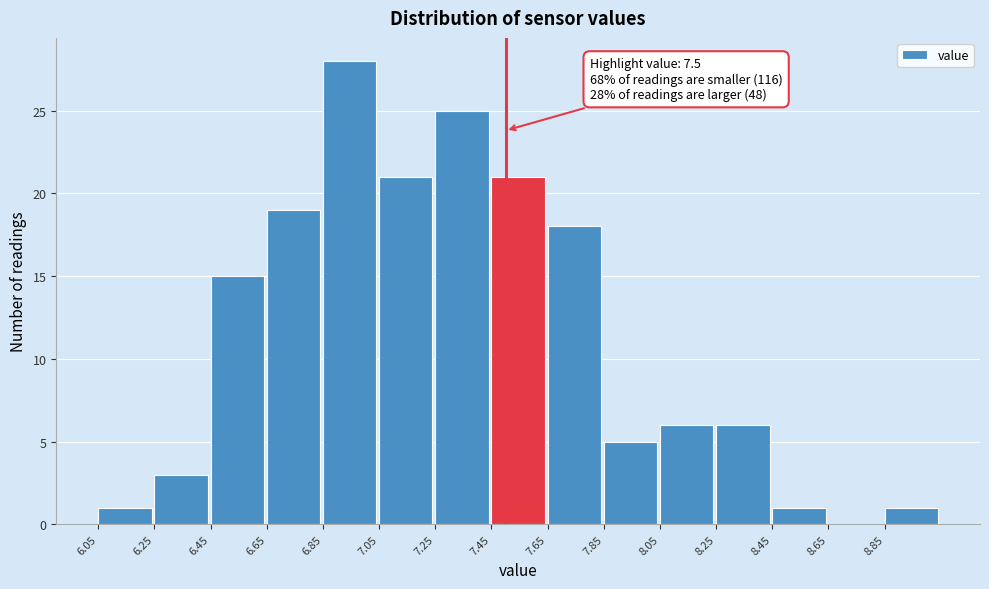

Over which range of the x-axis is the bar tallest?

6.85 to 7.05